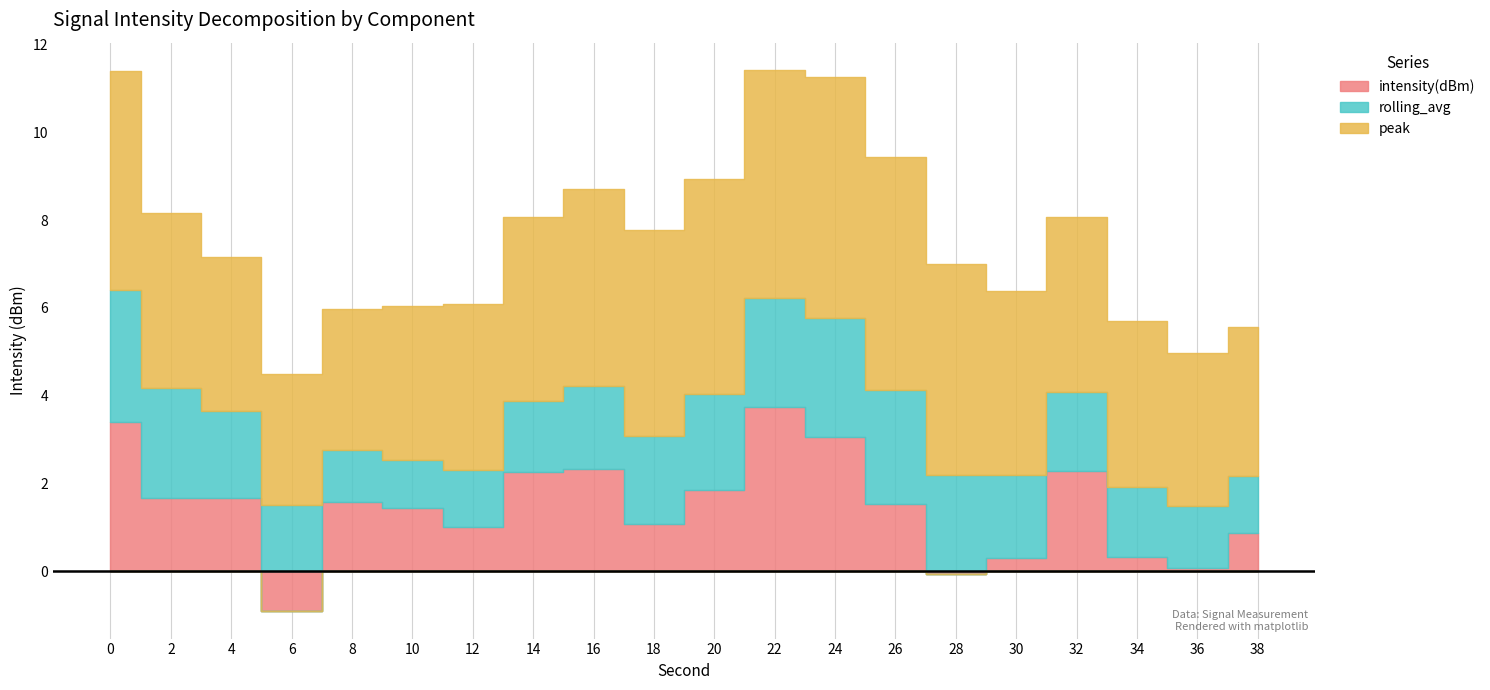

Does the chart display data point markers on the line(s)?

No